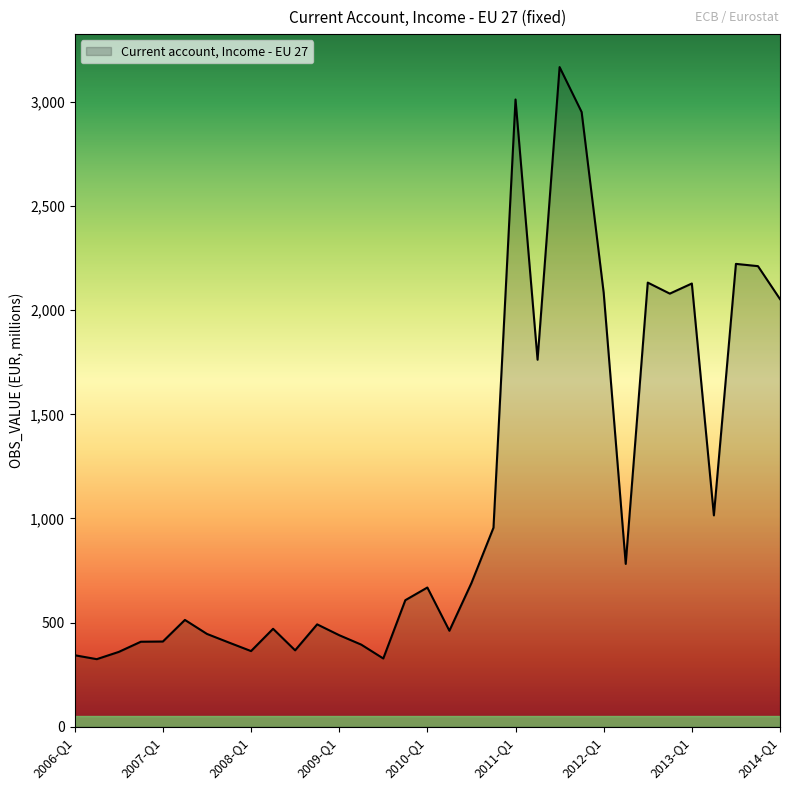

What is the minimum value shown in the chart?

324.3